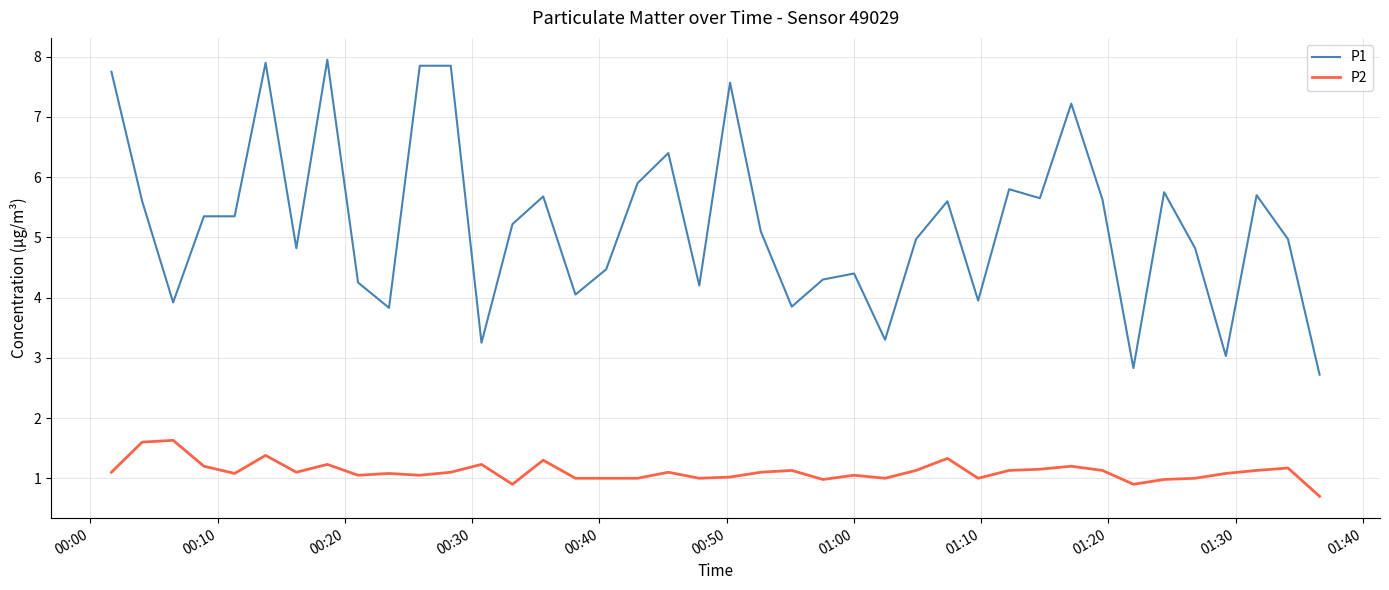

Which series has the largest total across all categories?

P1